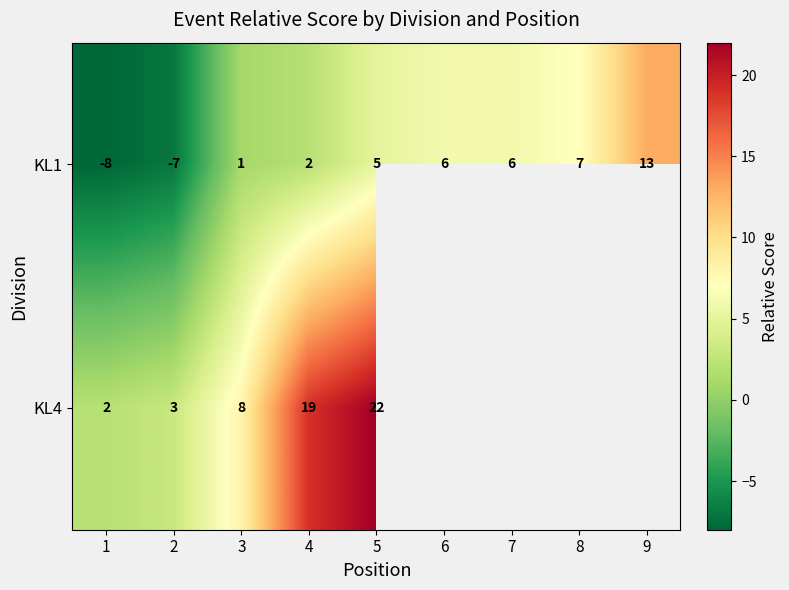

What is the spread (max minus min) of values at 1?

10